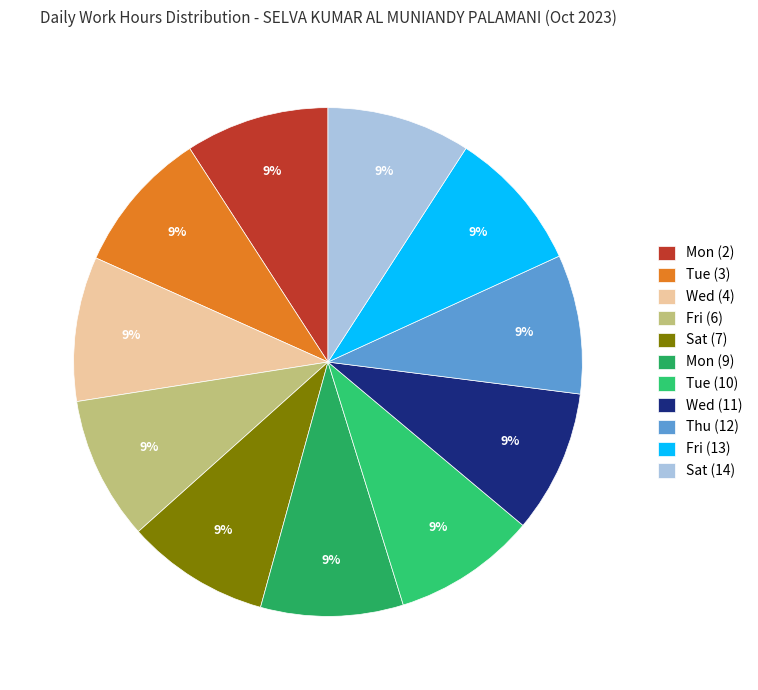

Is the sum of Mon (9) and Sat (7) greater than half?

No